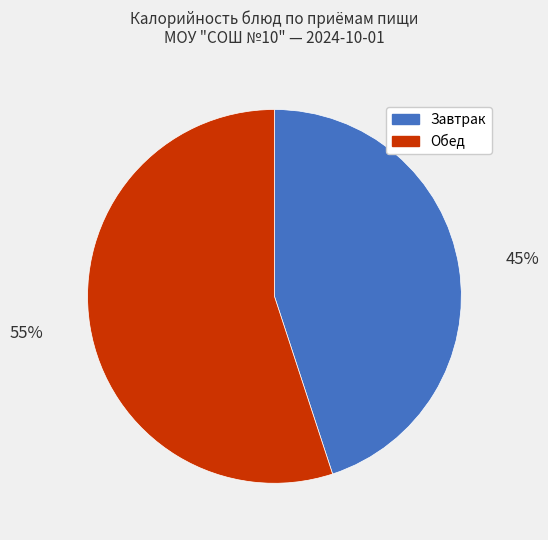

Rank the categories by value from highest to lowest.

Обед, Завтрак